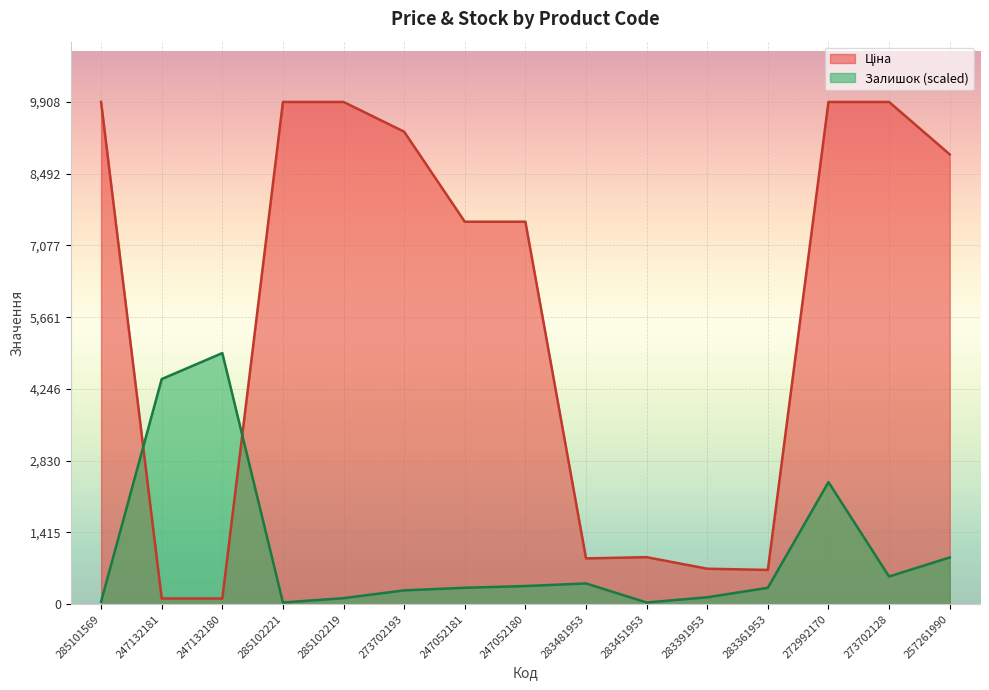

What is the lowest value of the Залишок series?

34.2